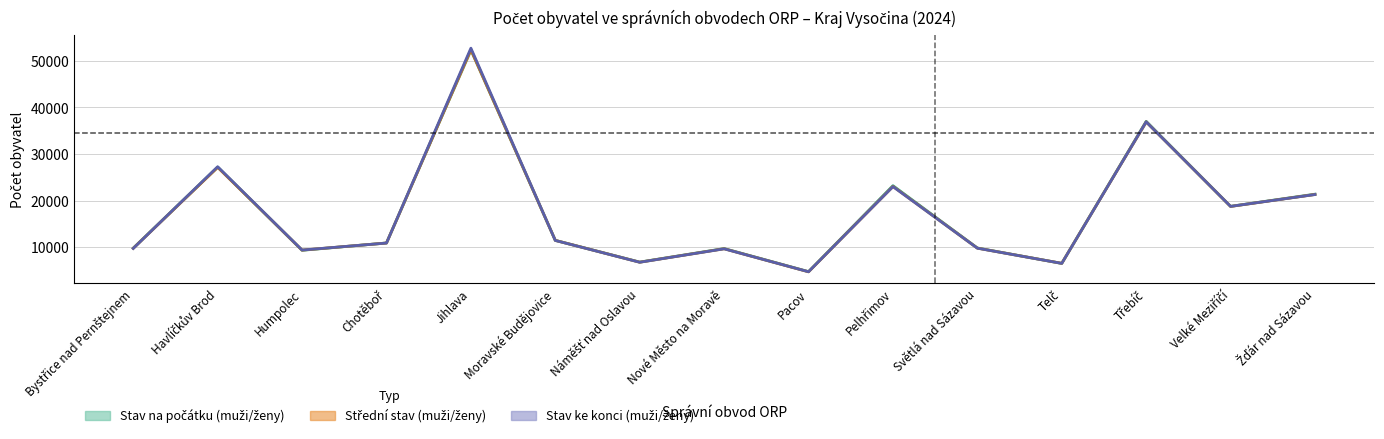

True or false: muži_střed has a value of 6765.5 at Náměšť nad Oslavou.

True